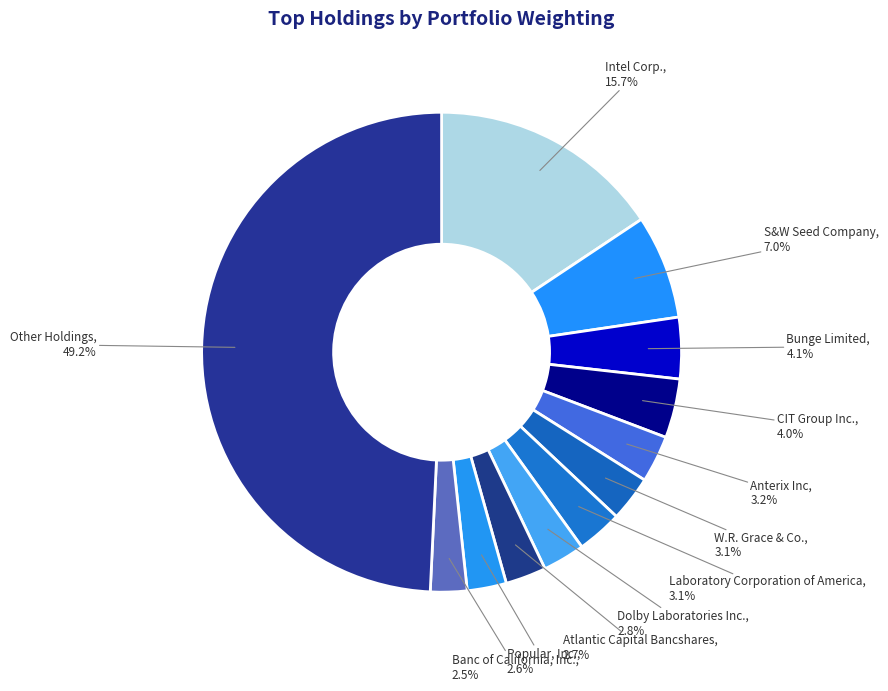

Count the number of slices in the pie.

12